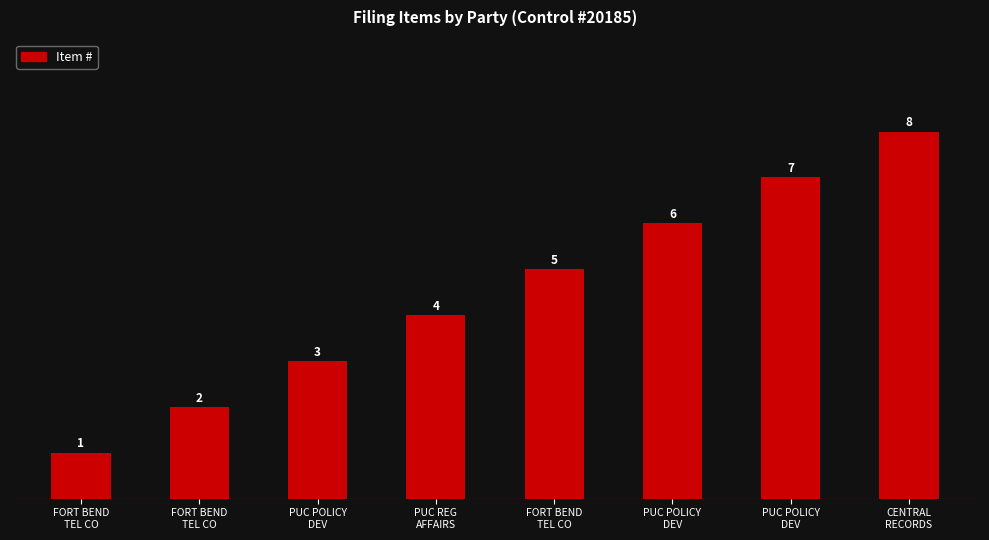

List the labels in order of value, largest first.

CENTRAL
RECORDS, PUC POLICY
DEV, PUC POLICY
DEV, FORT BEND
TEL CO, PUC REG
AFFAIRS, PUC POLICY
DEV, FORT BEND
TEL CO, FORT BEND
TEL CO